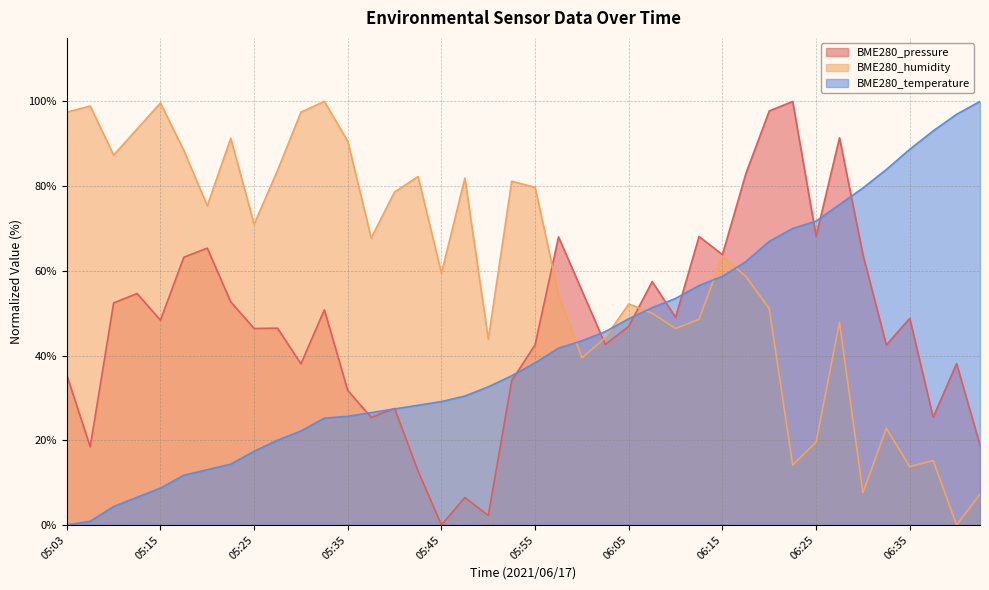

How many data points in BME280_pressure are less than 48?

20